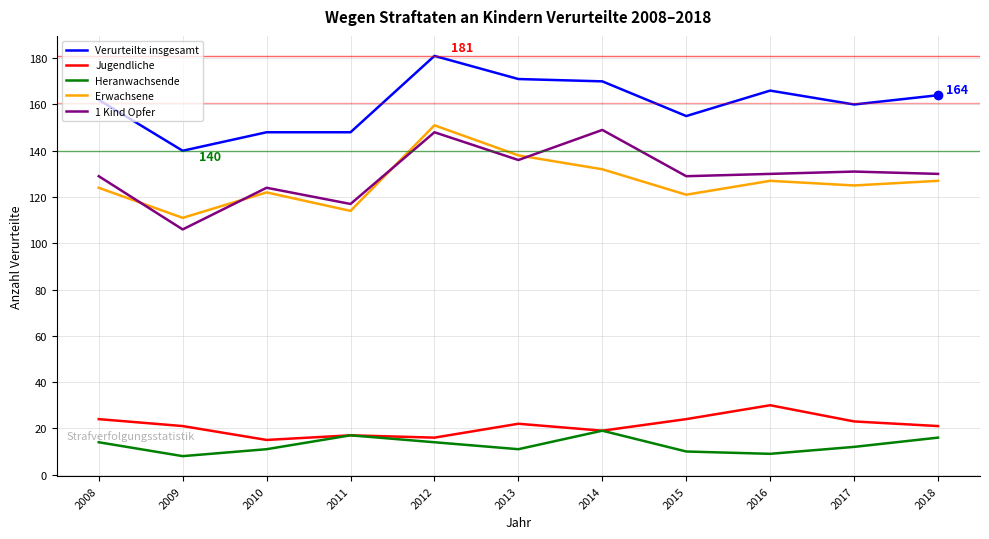

What is the spread (max minus min) of values at 2008?

148